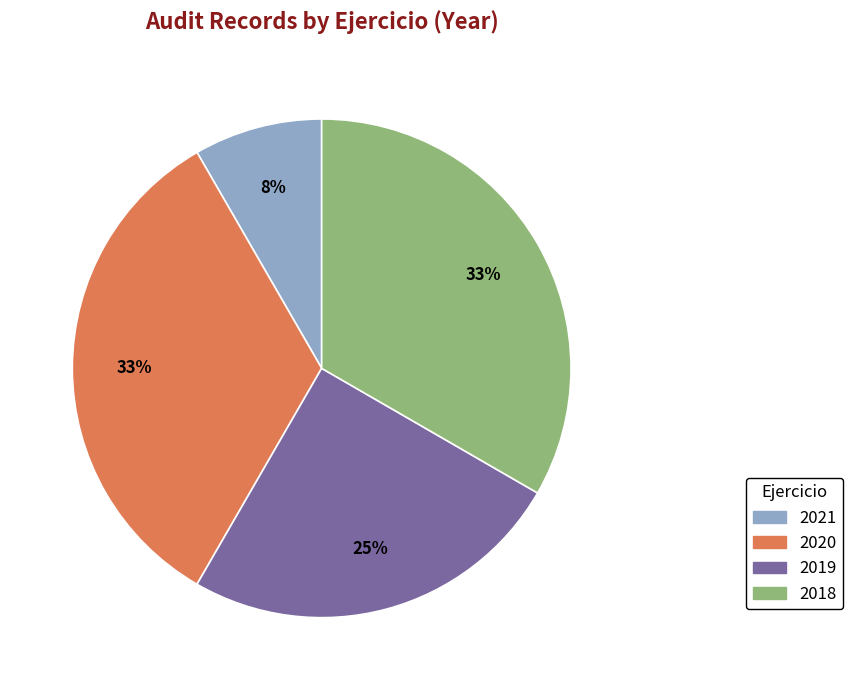

Is the sum of 2018 and 2019 greater than half?

Yes